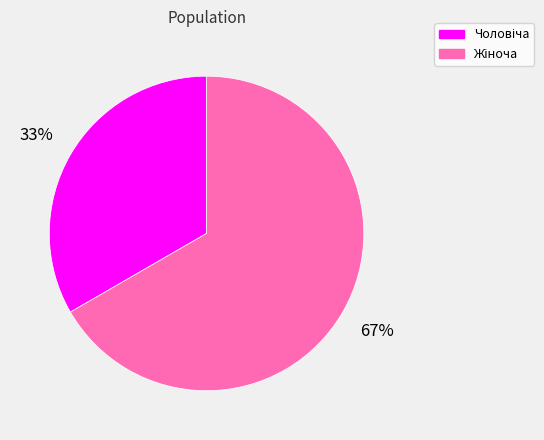

Does any single category account for the majority?

Yes